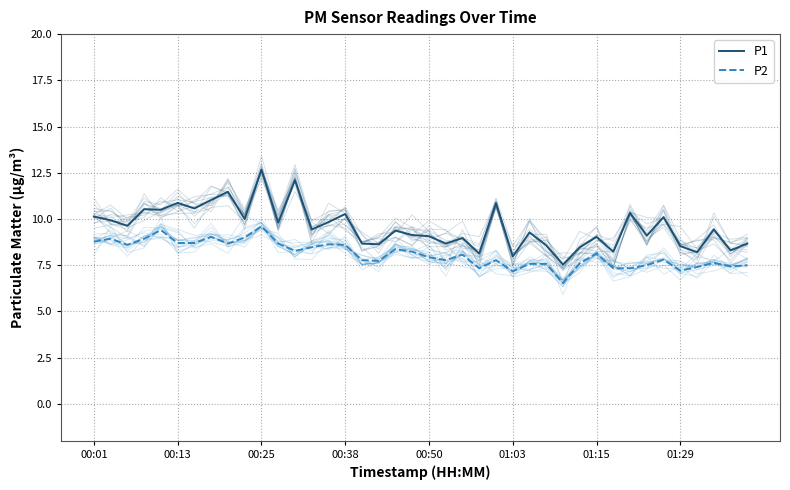

How many interior local valleys does the P2 series have?

10